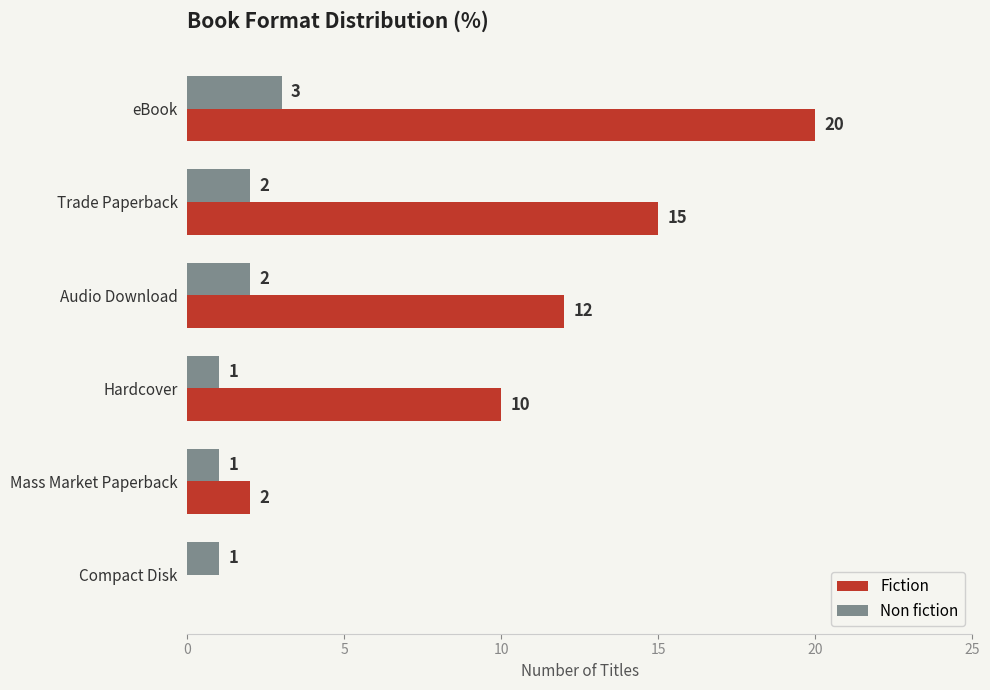

How many values in Fiction are above zero?

5